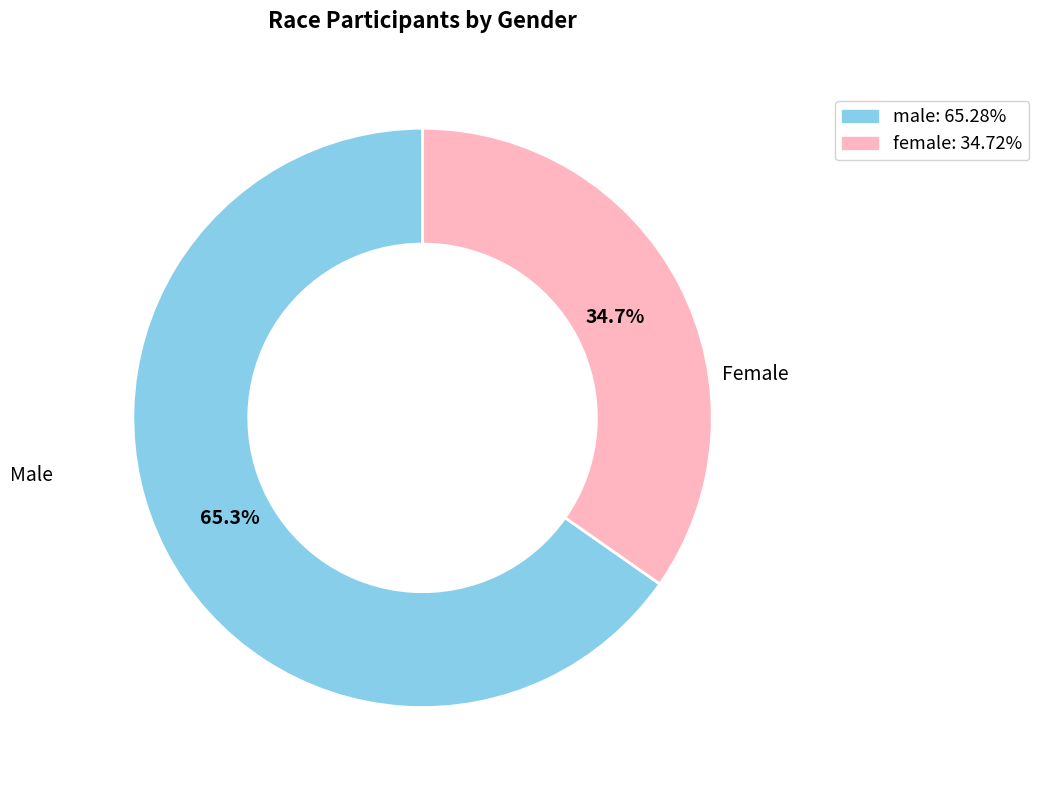

To the nearest percent, what is the average slice percentage?

50%